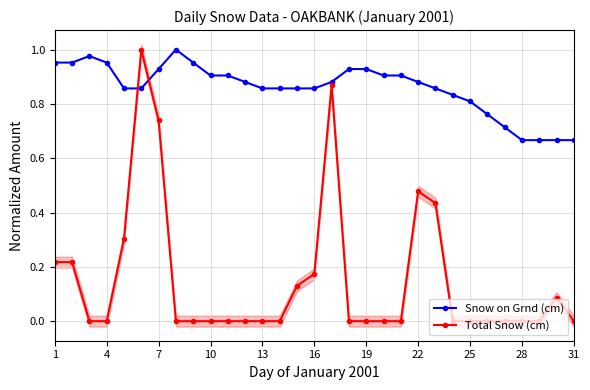

Is it true that Snow on Grnd (cm) equals 0.2 at 25?

False